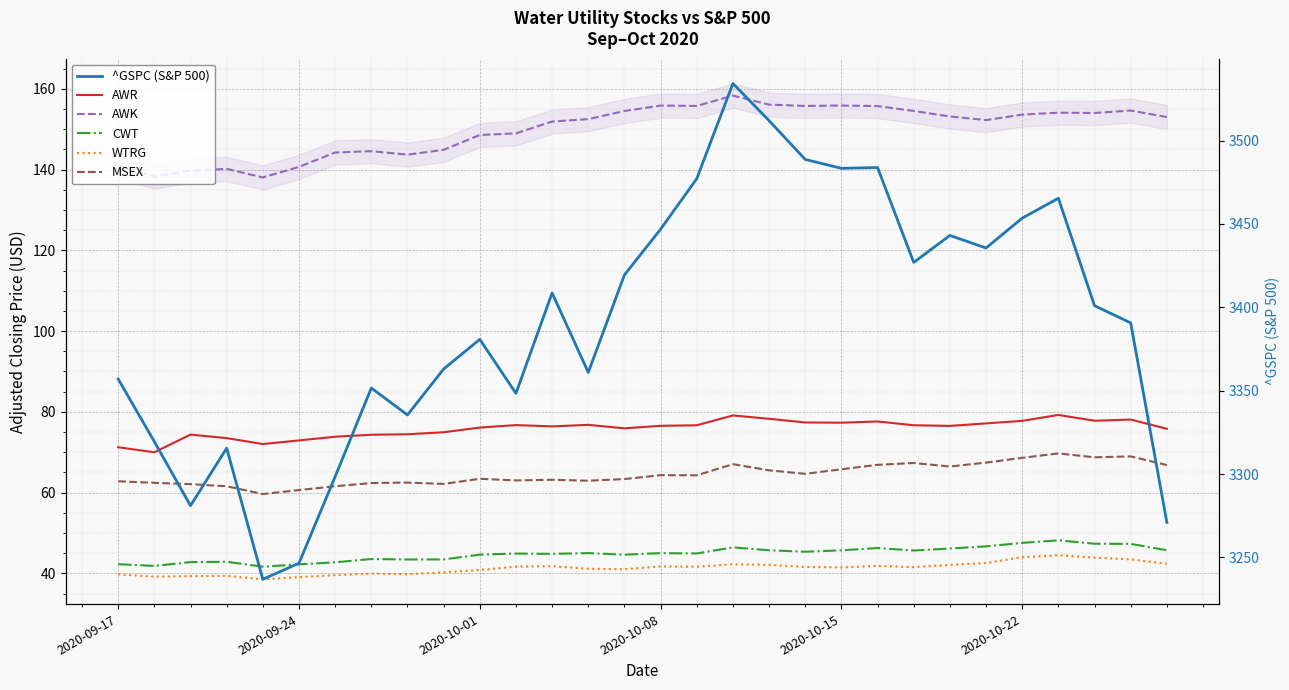

Is it true that ^GSPC (S&P 500) equals 5494.4 at 2020-10-01?

False